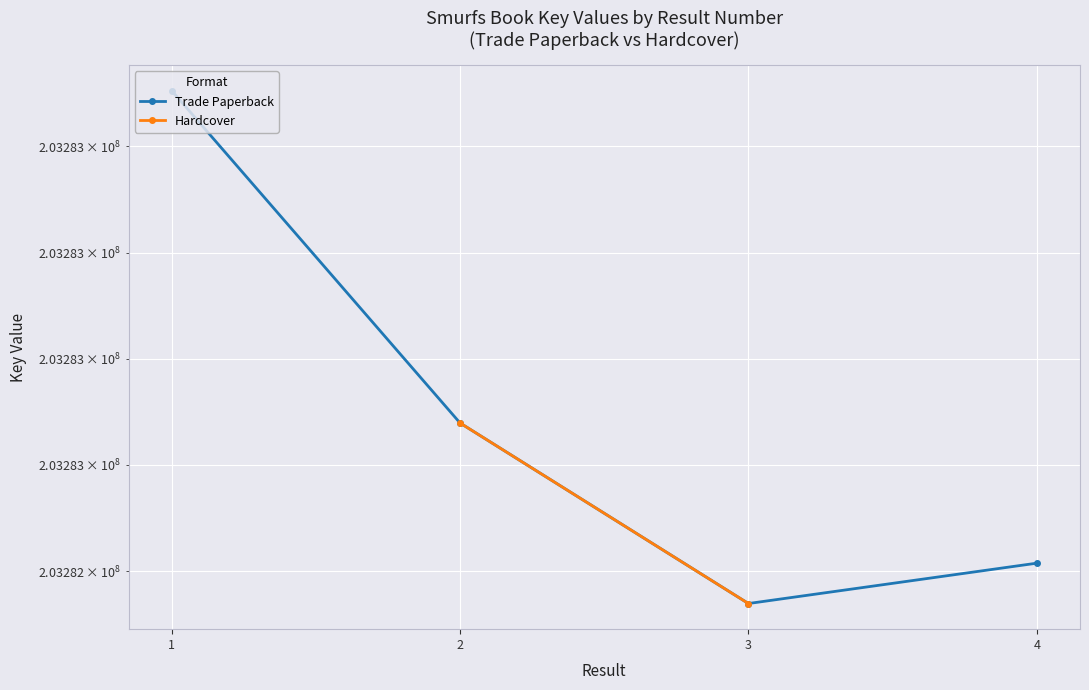

What is the maximum value shown in the chart?

203283305